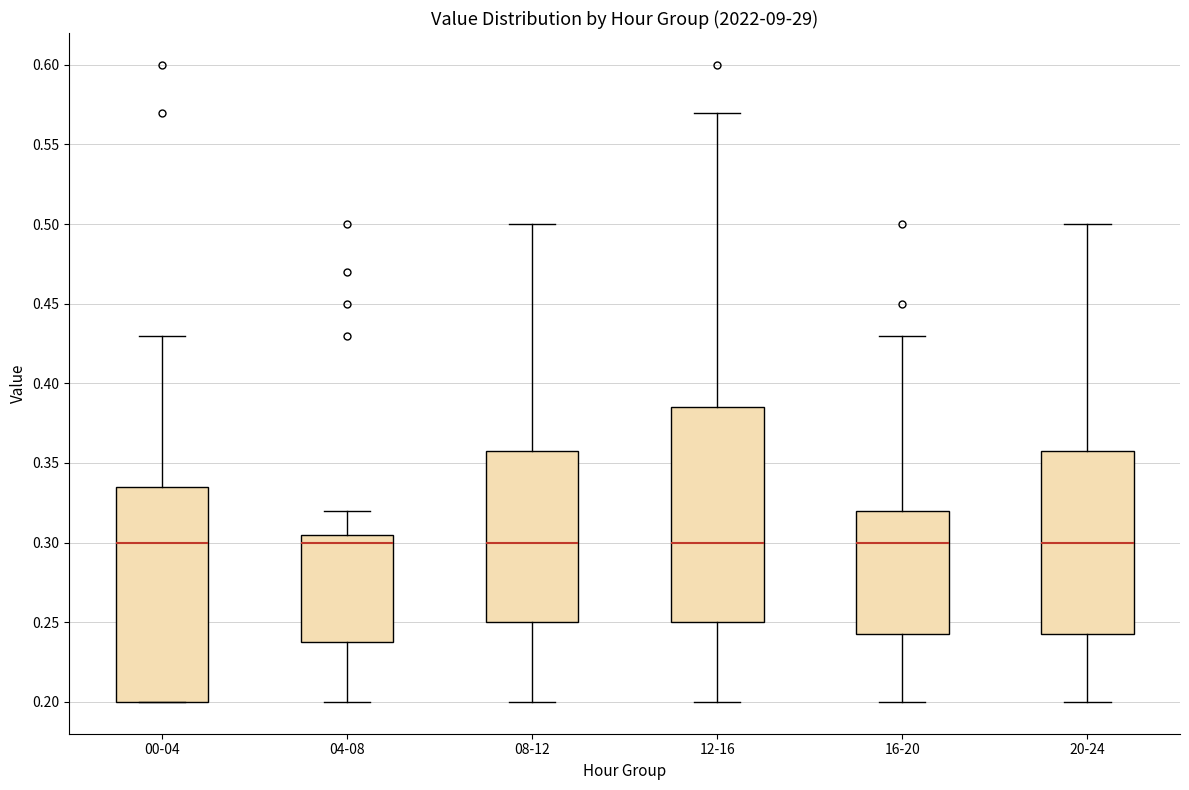

Reading left to right, read every box against the y-axis: the position of its median line, the range the box covers, and the ends of its whiskers. The values are not printed on the chart, so give them approximately, as read against the axis.

00-04: median 0.300, box 0.200 to 0.335, whiskers 0.200 to 0.430
04-08: median 0.300, box 0.240 to 0.305, whiskers 0.200 to 0.320
08-12: median 0.300, box 0.250 to 0.360, whiskers 0.200 to 0.500
12-16: median 0.300, box 0.250 to 0.385, whiskers 0.200 to 0.570
16-20: median 0.300, box 0.245 to 0.320, whiskers 0.200 to 0.430
20-24: median 0.300, box 0.245 to 0.360, whiskers 0.200 to 0.500